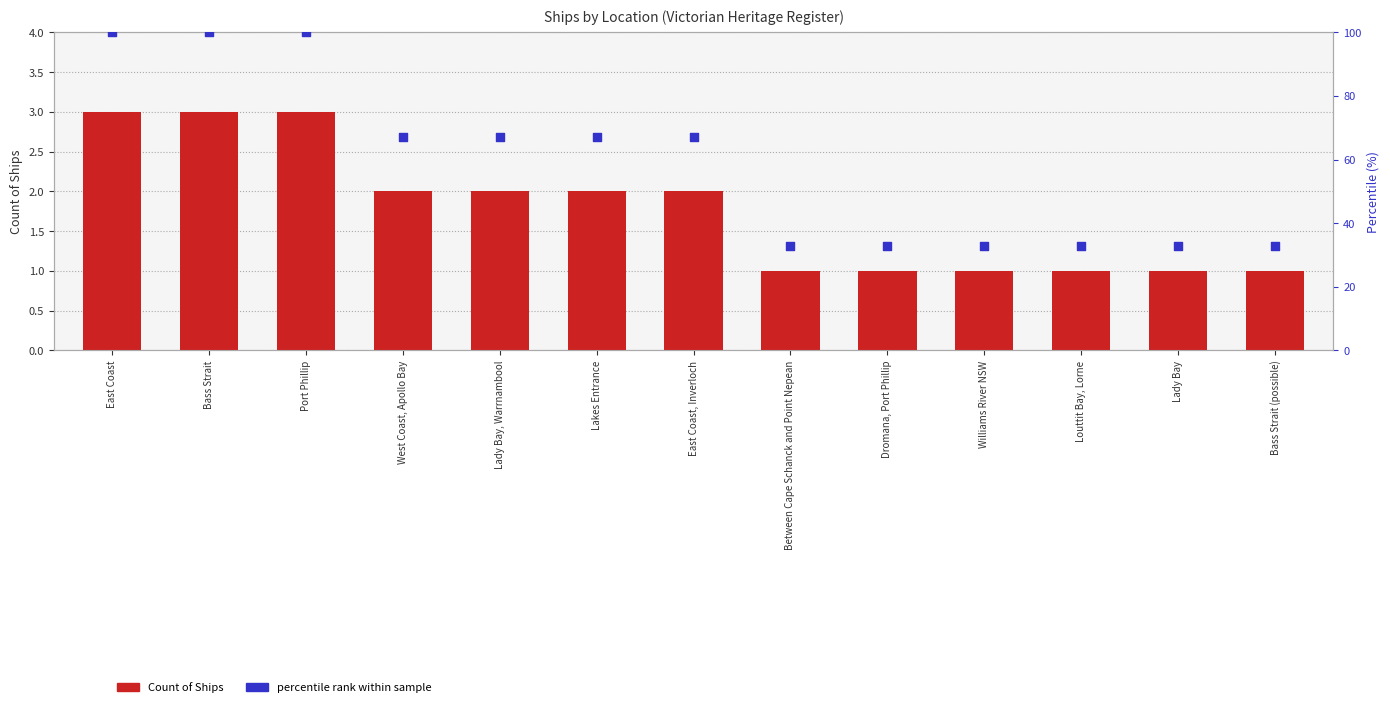

Which series reaches the maximum Y coordinate?

percentile rank within sample